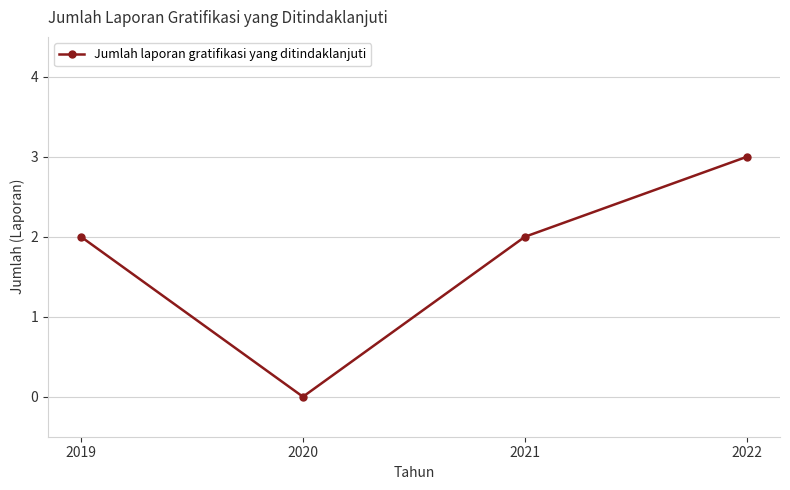

How many series are shown in this chart?

1